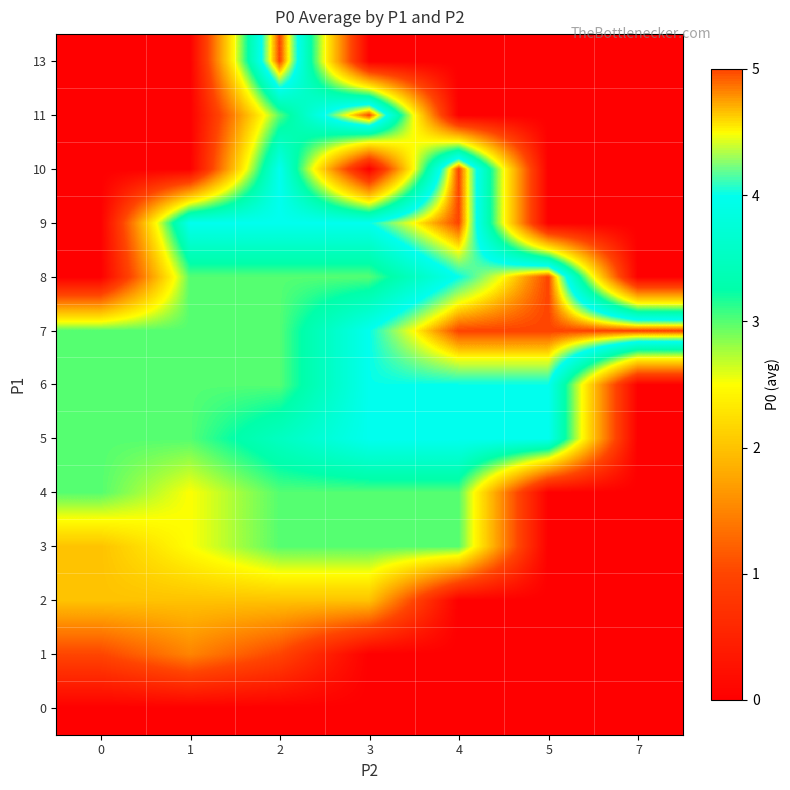

At which category does the chart reach its peak across all series?

4